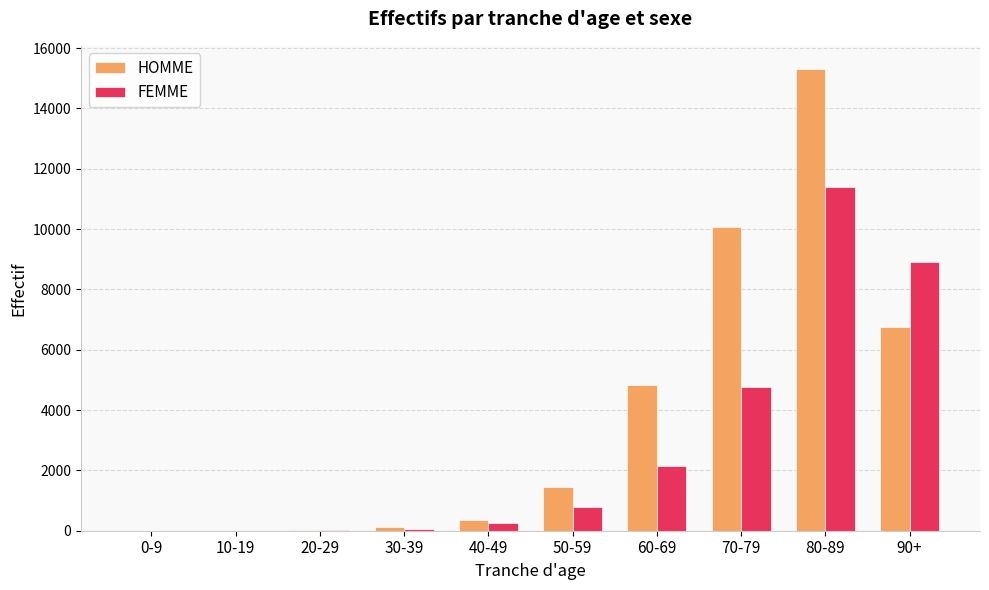

Count the number of data series in this chart.

2